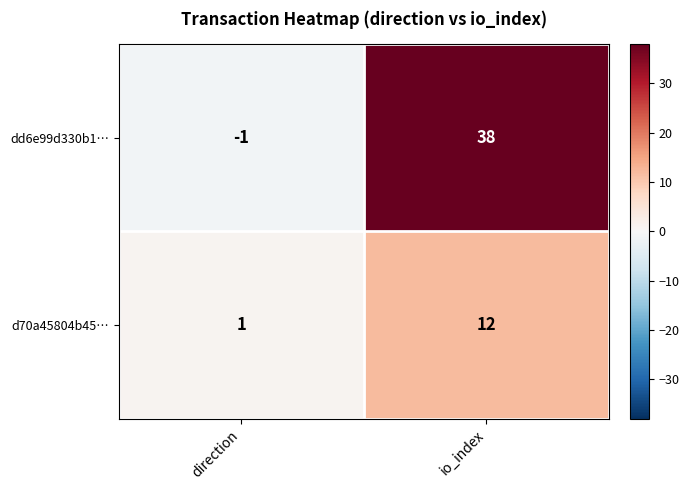

How many values in the dd6e99d330b1… series are below 38?

1